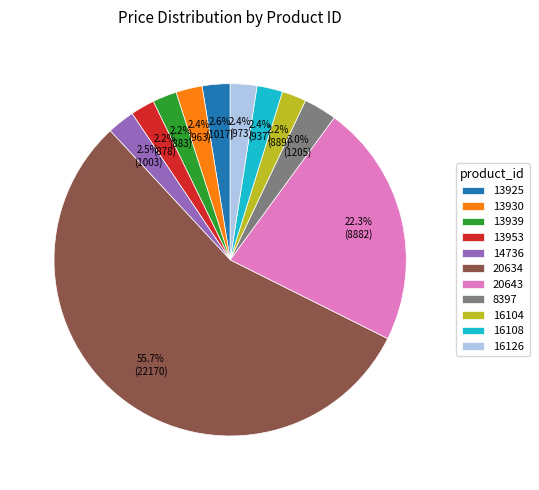

To the nearest percent, what is the average slice percentage?

9%